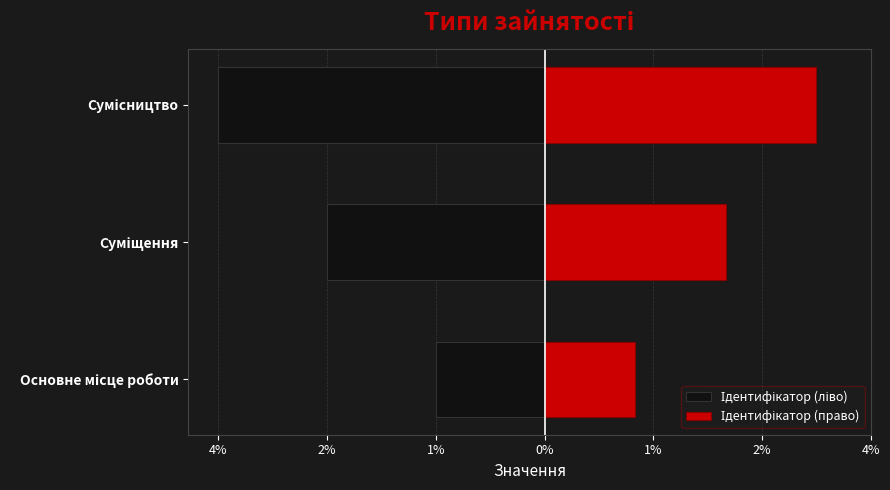

Which series has the widest spread of values?

Ідентифікатор (ліво)